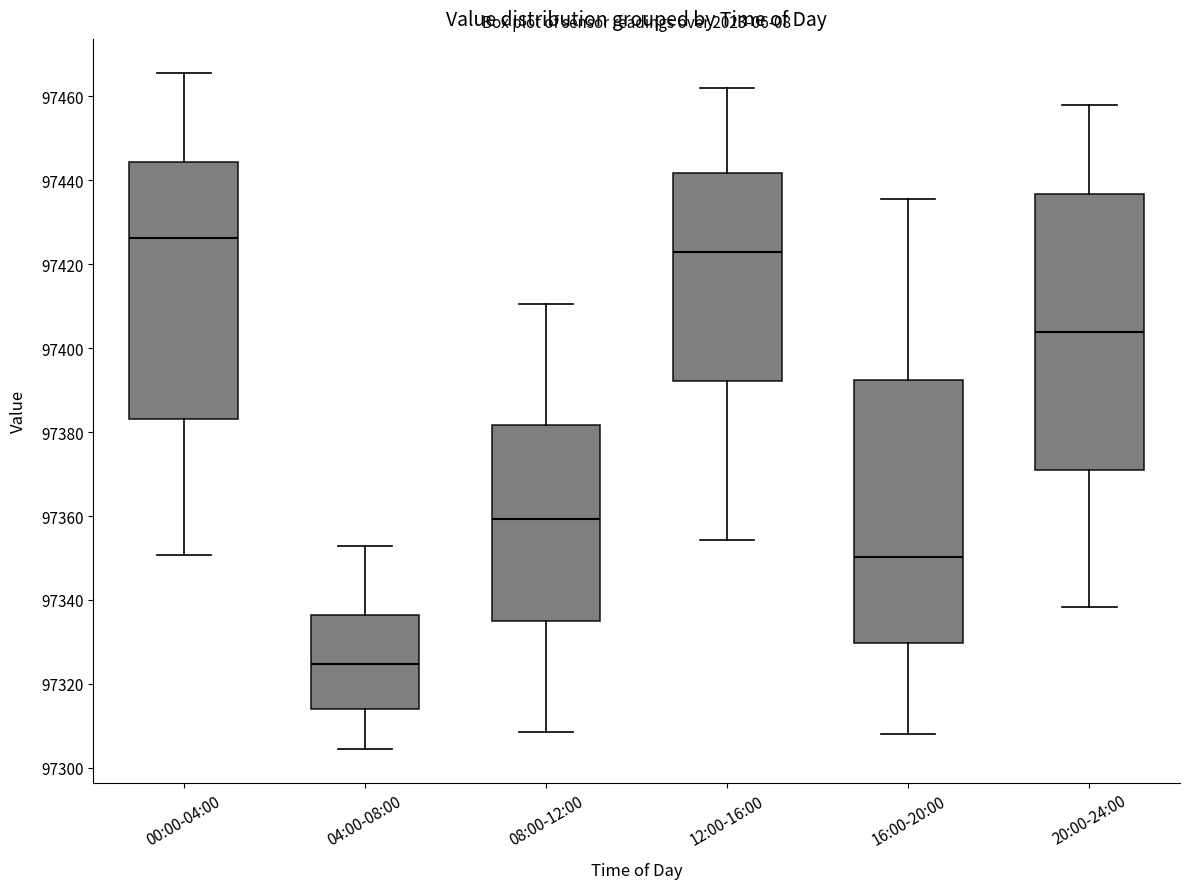

Reading left to right, read every box against the y-axis: the position of its median line, the range the box covers, and the ends of its whiskers. The values are not printed on the chart, so give them approximately, as read against the axis.

00:00-04:00: median 97426, box 97384 to 97444, whiskers 97350 to 97466
04:00-08:00: median 97324, box 97314 to 97336, whiskers 97304 to 97352
08:00-12:00: median 97360, box 97336 to 97382, whiskers 97308 to 97410
12:00-16:00: median 97422, box 97392 to 97442, whiskers 97354 to 97462
16:00-20:00: median 97350, box 97330 to 97392, whiskers 97308 to 97436
20:00-24:00: median 97404, box 97372 to 97436, whiskers 97338 to 97458